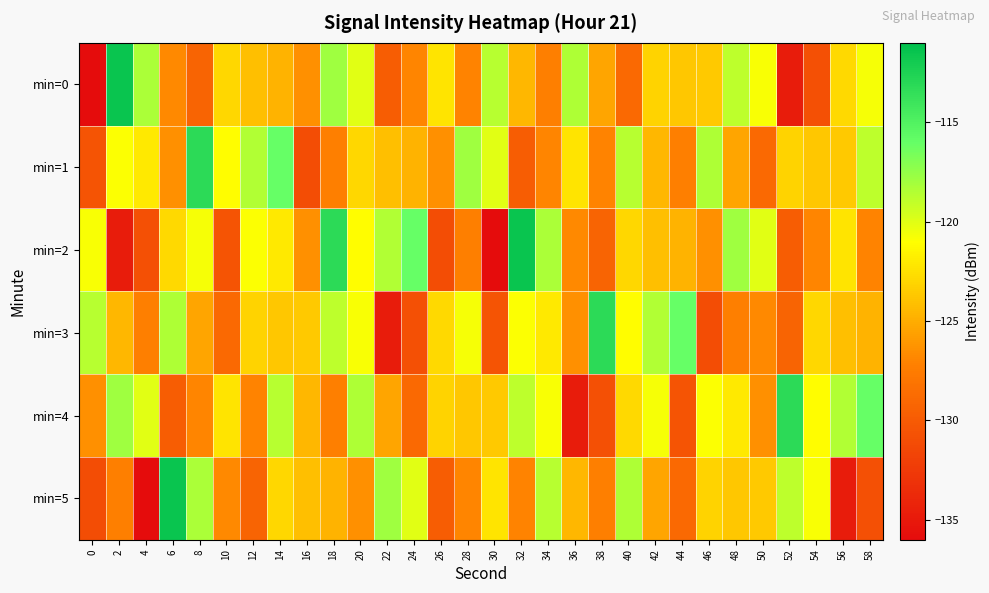

Reading left to right, list all the values displayed in this chart.

min=0: 0=-135.9	2=-111.5	4=-118.3	6=-126.8	8=-129.4	10=-123.0	12=-124.2	14=-124.7	16=-126.4	18=-117.9	20=-120.1	22=-129.8	24=-127.0	26=-122.2	28=-127.1	30=-118.7	32=-124.5	34=-127.2	36=-118.4	38=-125.4	40=-128.9	42=-123.1	44=-123.7	46=-123.6	48=-118.9	50=-120.8	52=-134.8	54=-130.8	56=-122.9	58=-120.7
min=1: 0=-130.5	2=-120.9	4=-122.1	6=-126.4	8=-113.2	10=-121.1	12=-118.5	14=-116.1	16=-131.1	18=-127.2	20=-123.0	22=-124.2	24=-124.7	26=-126.4	28=-117.9	30=-120.1	32=-129.8	34=-127.0	36=-122.2	38=-127.1	40=-118.7	42=-124.5	44=-127.2	46=-118.4	48=-125.4	50=-128.9	52=-123.1	54=-123.7	56=-123.6	58=-118.9
min=2: 0=-120.8	2=-134.8	4=-130.8	6=-122.9	8=-120.7	10=-130.5	12=-120.9	14=-122.1	16=-126.4	18=-113.2	20=-121.1	22=-118.5	24=-116.1	26=-131.1	28=-127.2	30=-135.9	32=-111.5	34=-118.3	36=-126.8	38=-129.4	40=-123.0	42=-124.2	44=-124.7	46=-126.4	48=-117.9	50=-120.1	52=-129.8	54=-127.0	56=-122.2	58=-127.1
min=3: 0=-118.7	2=-124.5	4=-127.2	6=-118.4	8=-125.4	10=-128.9	12=-123.1	14=-123.7	16=-123.6	18=-118.9	20=-120.8	22=-134.8	24=-130.8	26=-122.9	28=-120.7	30=-130.5	32=-120.9	34=-122.1	36=-126.4	38=-113.2	40=-121.1	42=-118.5	44=-116.1	46=-131.1	48=-127.2	50=-126.8	52=-129.4	54=-123.0	56=-124.2	58=-124.7
min=4: 0=-126.4	2=-117.9	4=-120.1	6=-129.8	8=-127.0	10=-122.2	12=-127.1	14=-118.7	16=-124.5	18=-127.2	20=-118.4	22=-125.4	24=-128.9	26=-123.1	28=-123.7	30=-123.6	32=-118.9	34=-120.8	36=-134.8	38=-130.8	40=-122.9	42=-120.7	44=-130.5	46=-120.9	48=-122.1	50=-126.4	52=-113.2	54=-121.1	56=-118.5	58=-116.1
min=5: 0=-131.1	2=-127.2	4=-135.9	6=-111.5	8=-118.3	10=-126.8	12=-129.4	14=-123.0	16=-124.2	18=-124.7	20=-126.4	22=-117.9	24=-120.1	26=-129.8	28=-127.0	30=-122.2	32=-127.1	34=-118.7	36=-124.5	38=-127.2	40=-118.4	42=-125.4	44=-128.9	46=-123.1	48=-123.7	50=-123.6	52=-118.9	54=-120.8	56=-134.8	58=-130.8